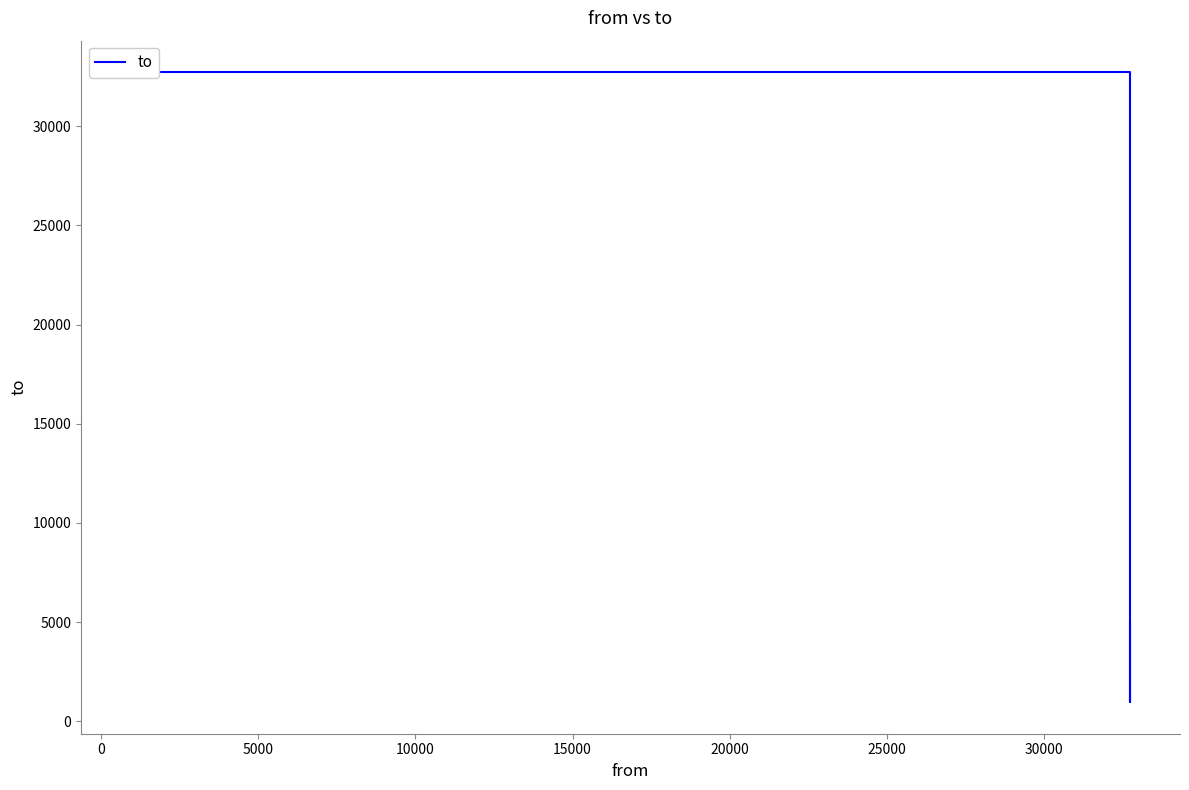

What position from the left is 0?

2